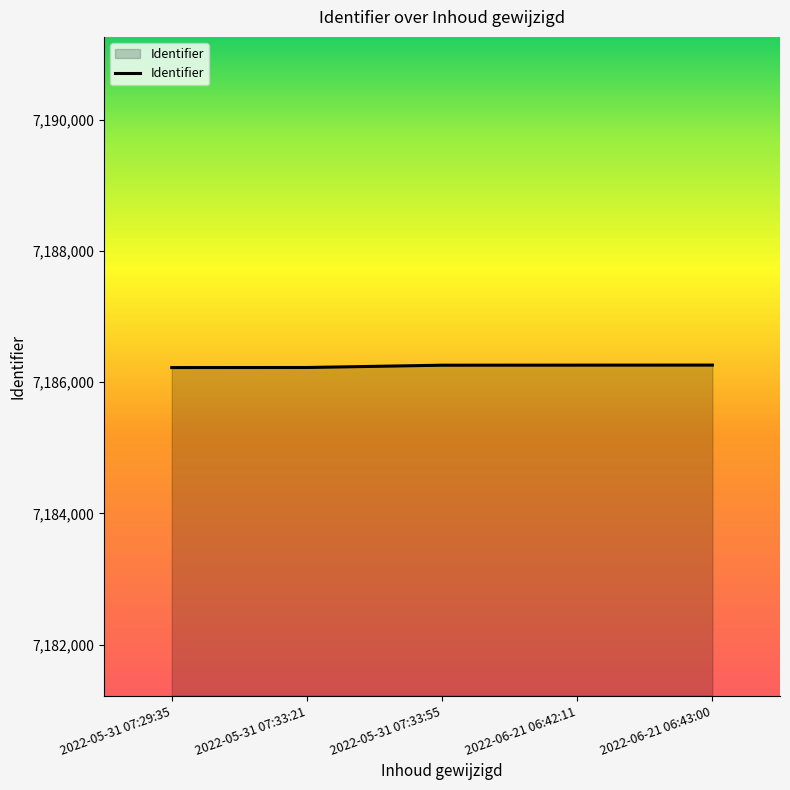

The value at 2022-06-21 06:42:11 is 3591580. True or false?

False